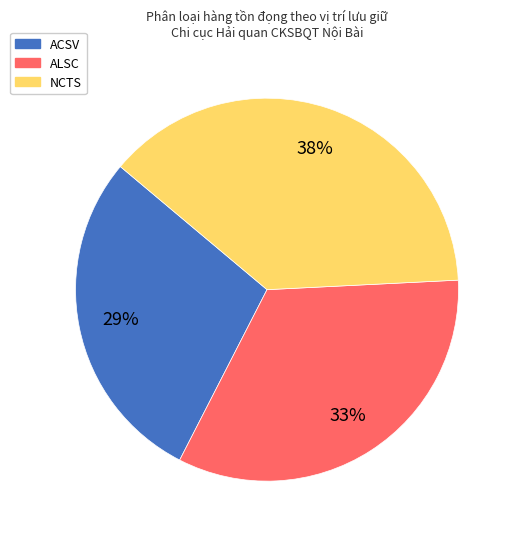

Which category has the biggest portion of the pie?

NCTS